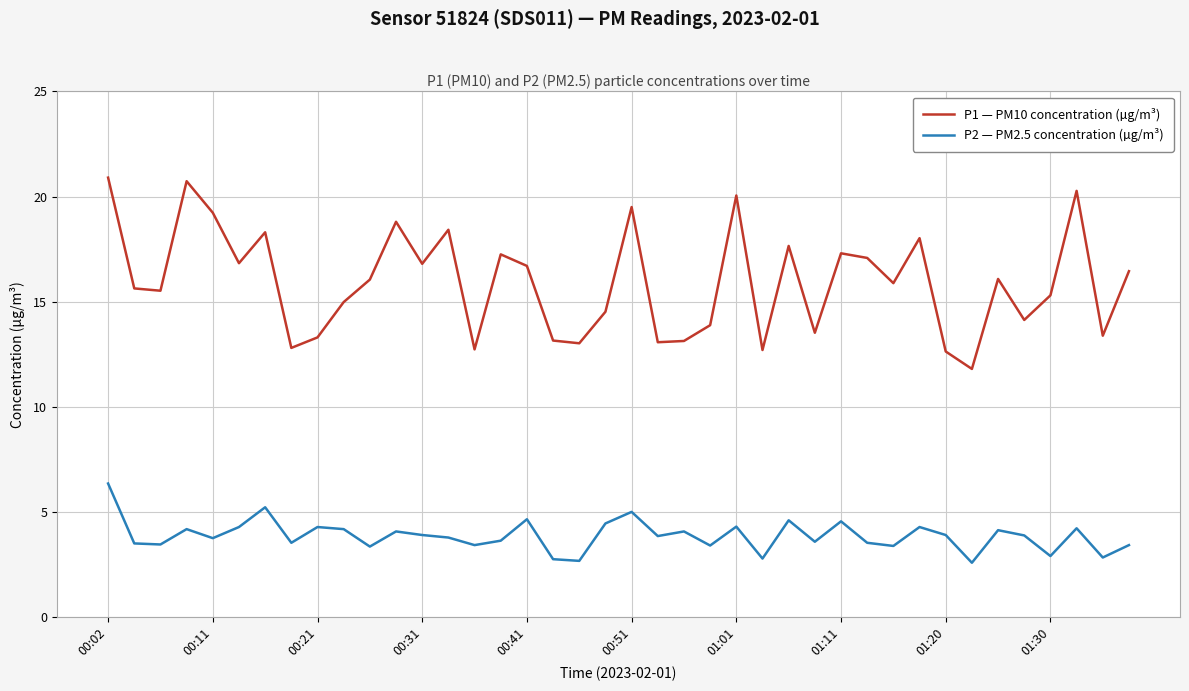

List the series in order of their peak value, highest first.

P1 — PM10 concentration (µg/m³), P2 — PM2.5 concentration (µg/m³)